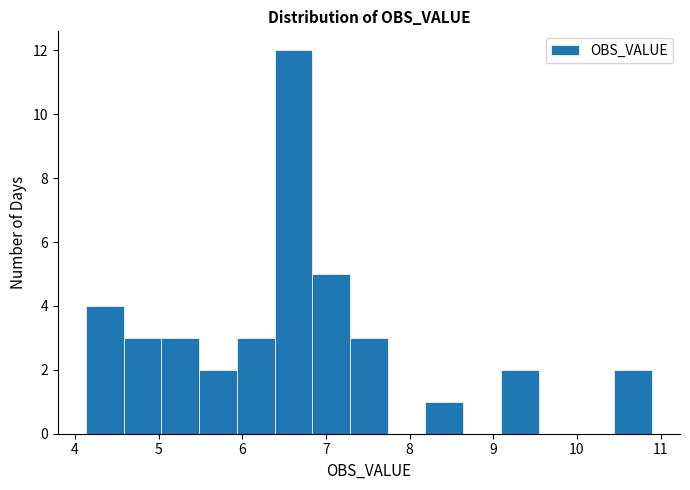

Reading left to right, list every bar in this chart as the range it spans on the x-axis followed by its height. Neither the bar edges nor the heights are printed on the chart, so give them approximately, as read against the axes.

4.1 to 4.6: 4
4.6 to 5.0: 3
5.0 to 5.5: 3
5.5 to 5.9: 2
5.9 to 6.4: 3
6.4 to 6.8: 12
6.8 to 7.3: 5
7.3 to 7.7: 3
7.7 to 8.2: 0
8.2 to 8.6: 1
8.6 to 9.1: 0
9.1 to 9.5: 2
9.5 to 10.0: 0
10.0 to 10.4: 0
10.4 to 10.9: 2